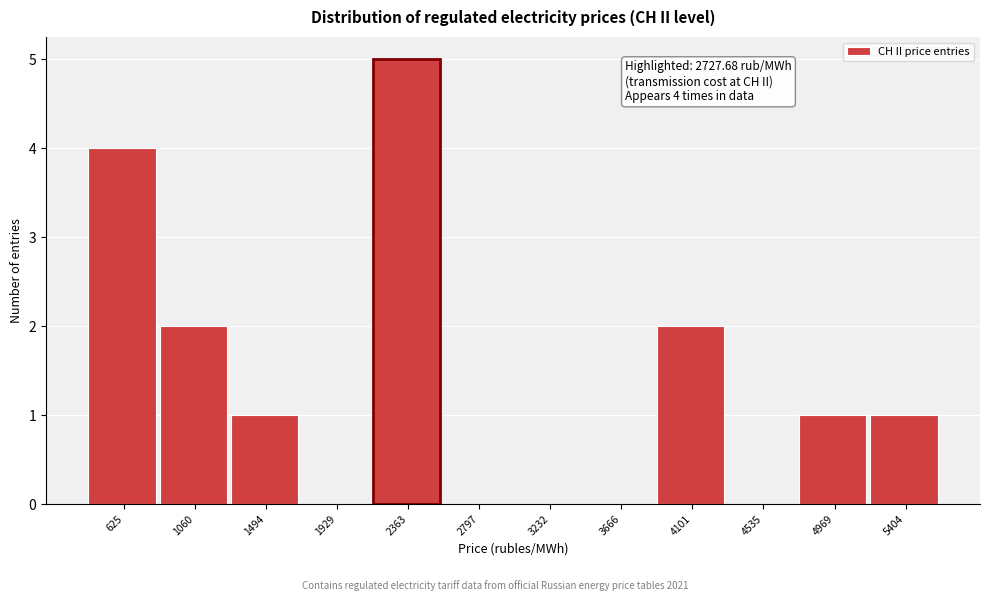

Reading right to left, transcribe all the data shown in this chart.

5404=1	4969=1	4535=0	4101=2	3666=0	3232=0	2797=0	2363=5	1929=0	1494=1	1060=2	625=4